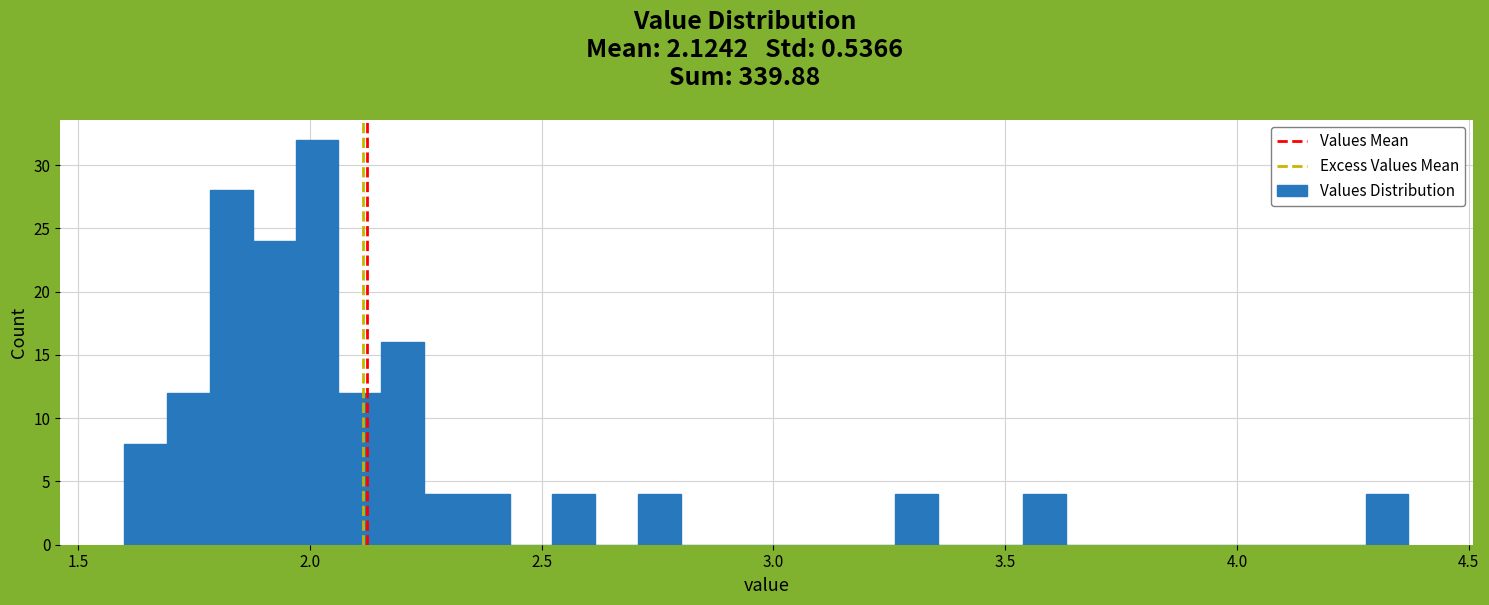

Around what value on the x-axis is the tallest bar? Give the approximate position of its centre, as read against the axis.

2.00